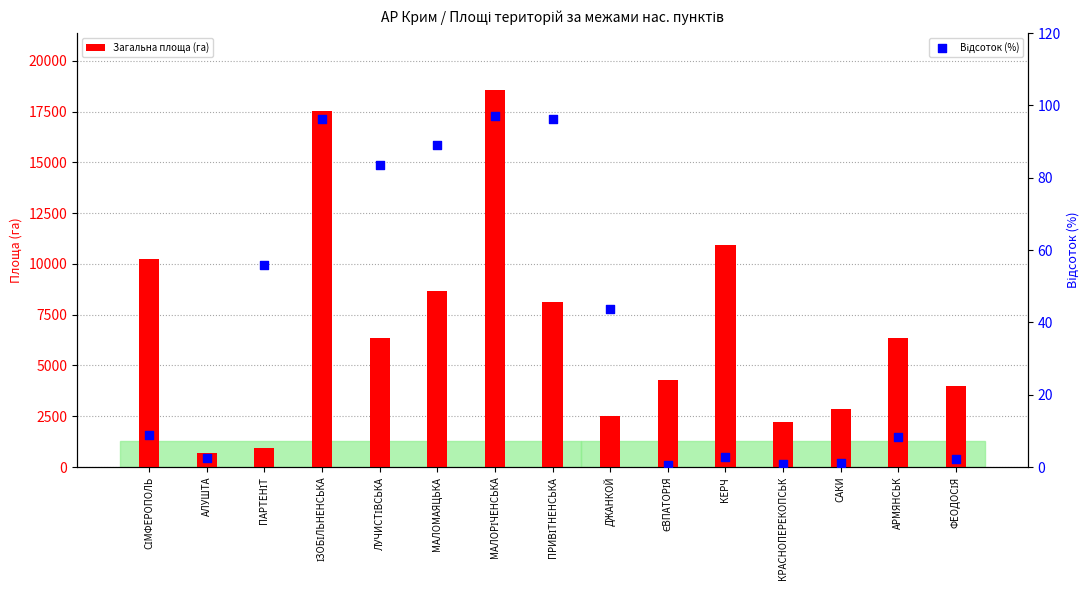

At how many categories does at least one series exceed 18153?

1